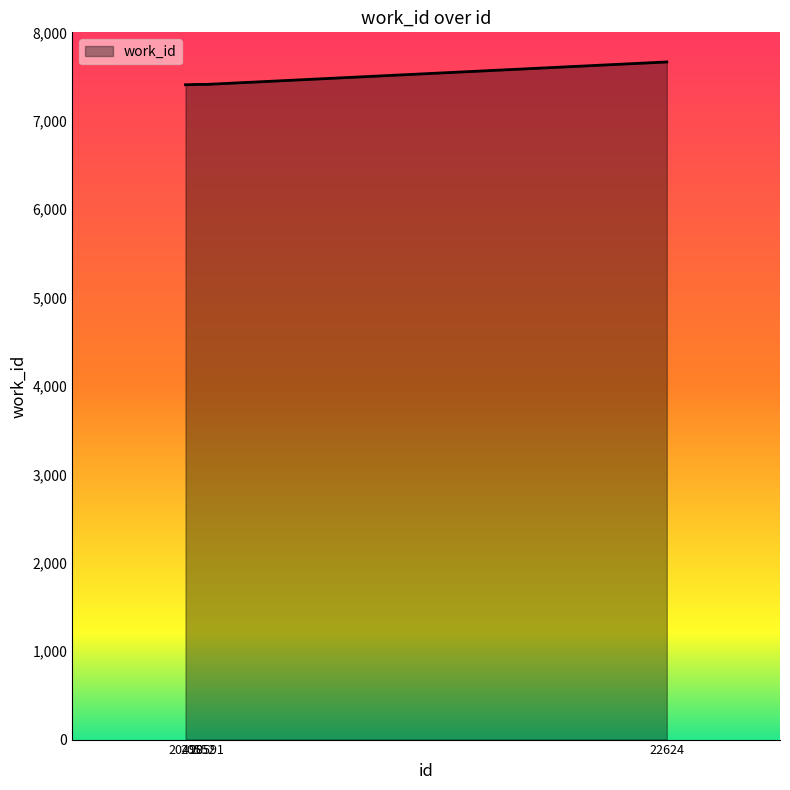

How many categories are shown in the chart?

4